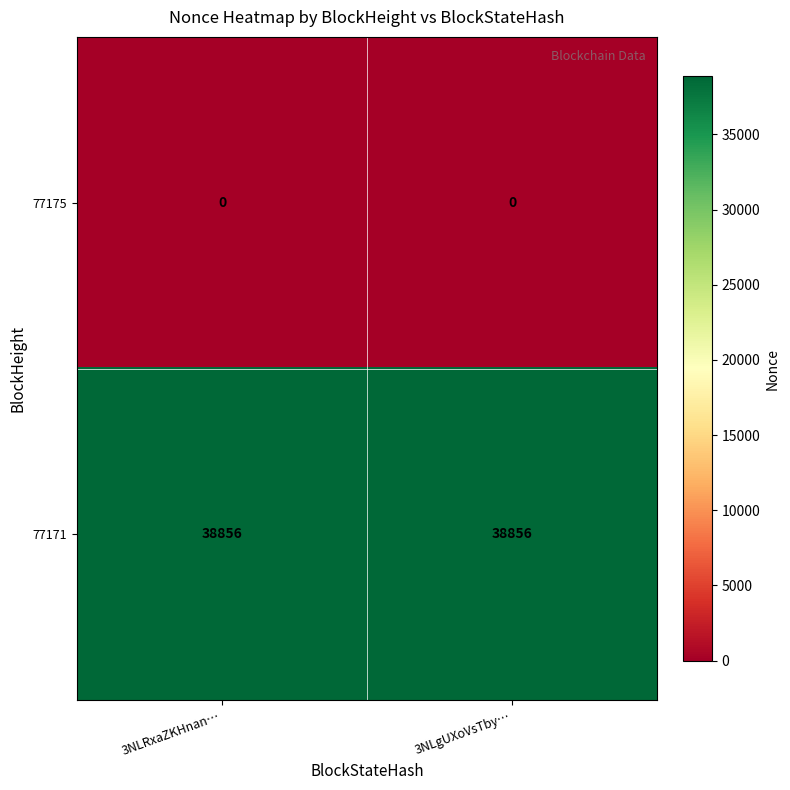

Rank the series by their maximum value, from highest to lowest.

77171, 77175